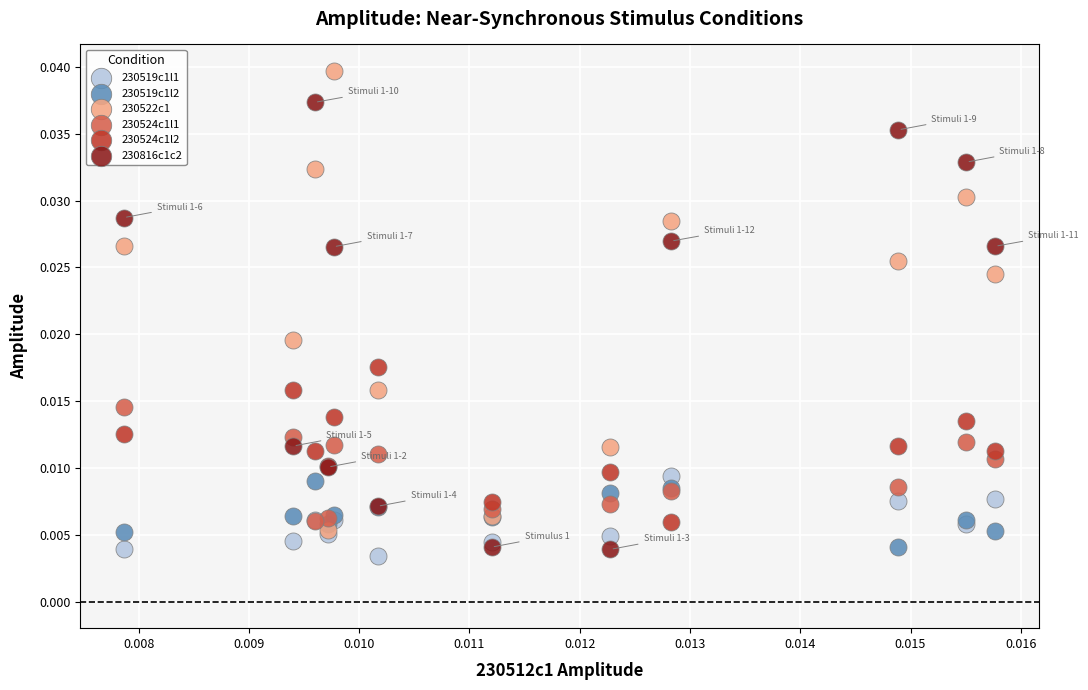

Which series contains the lowest Y value?

230519c1l1